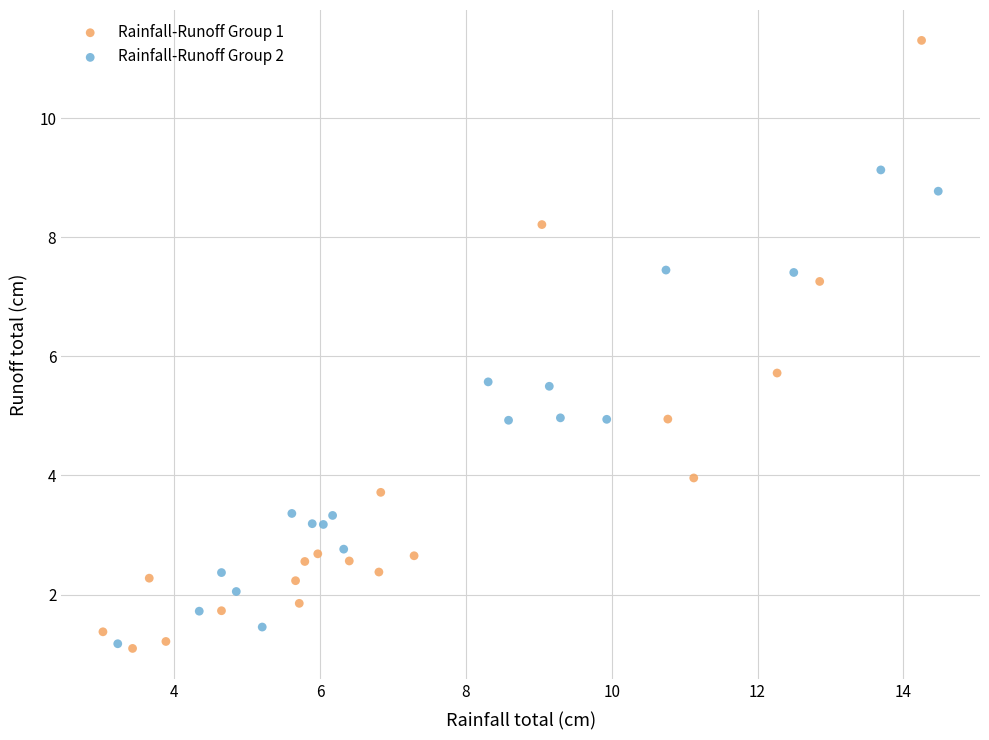

Which series has the largest Y range (max minus min)?

Rainfall-Runoff Group 1